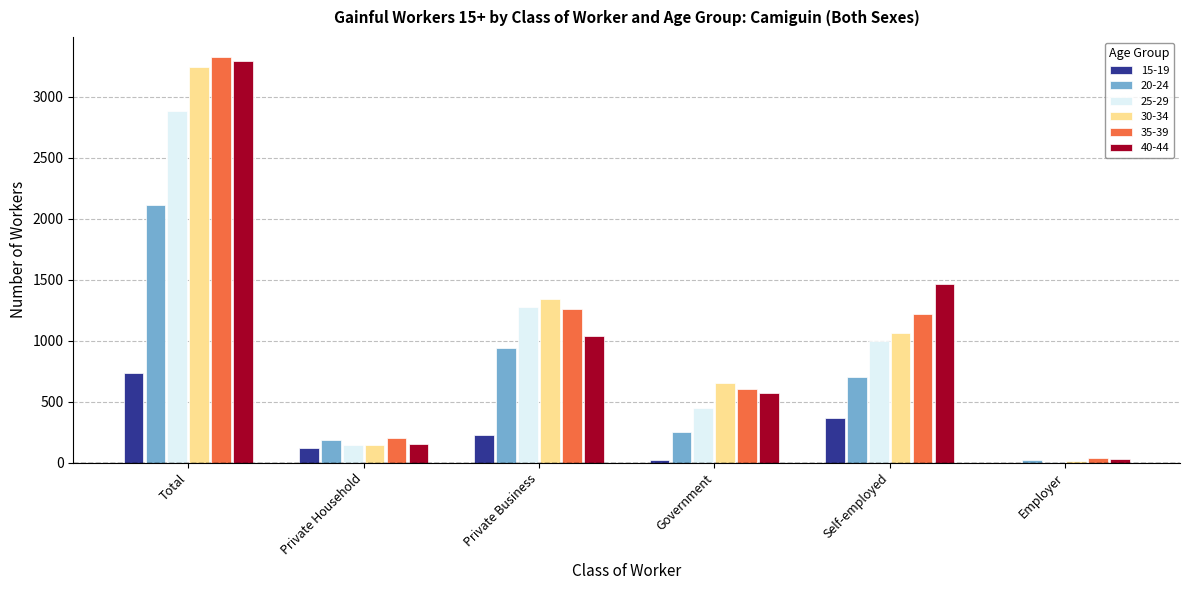

Is it true that 35-39 equals 204 at Private Household?

True